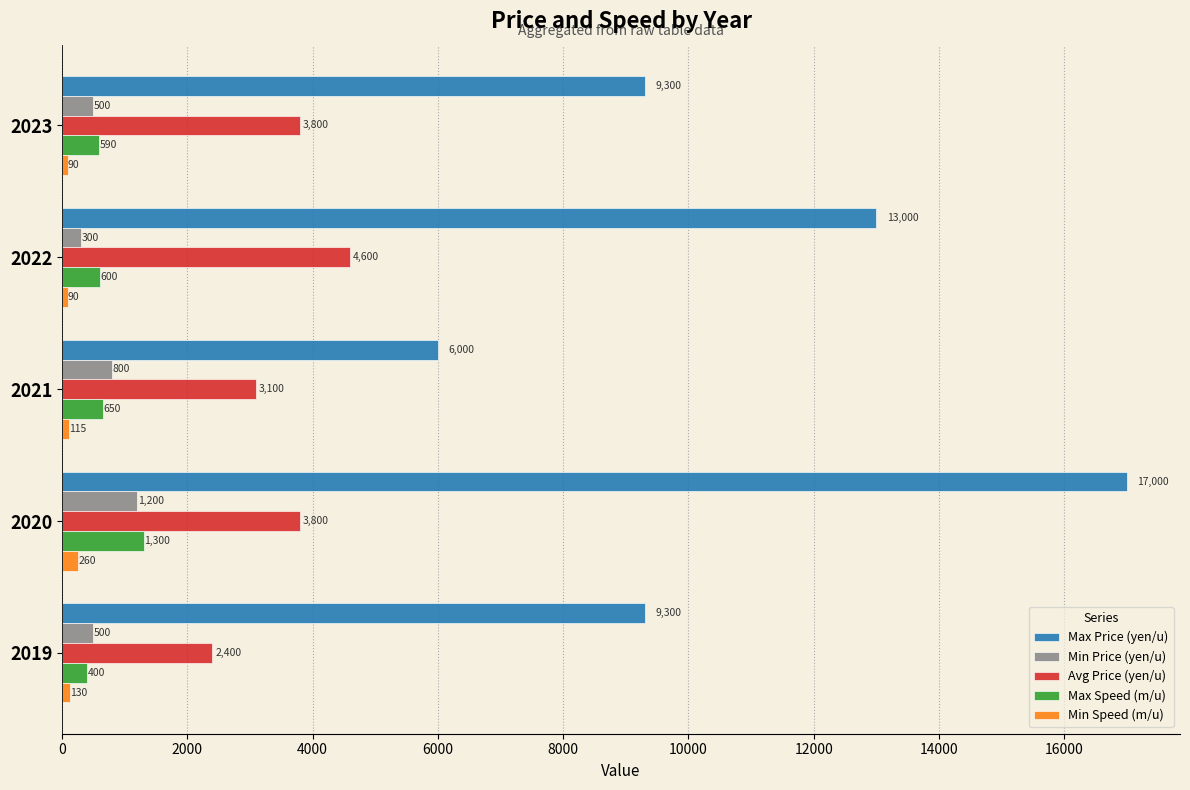

What is the difference between the second highest and minimum values in the Avg Price (yen/u) series?

1400